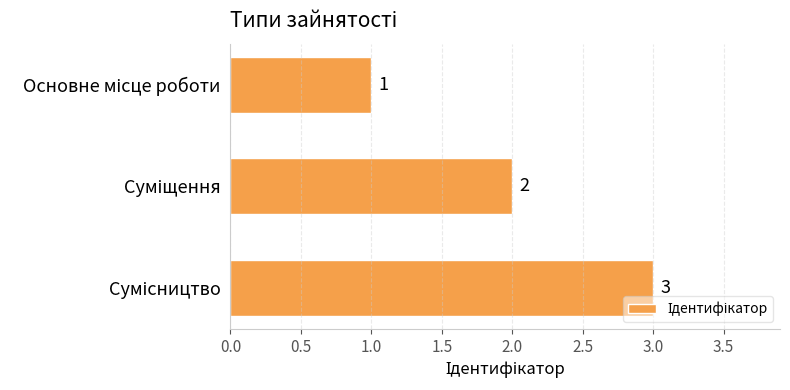

What is the value of the 3rd bar from the top?

3